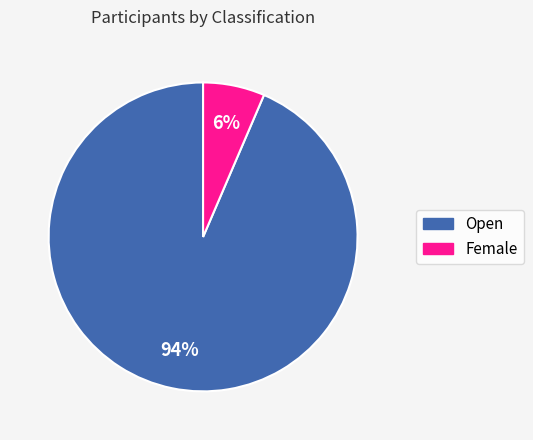

Which category has the biggest portion of the pie?

Open